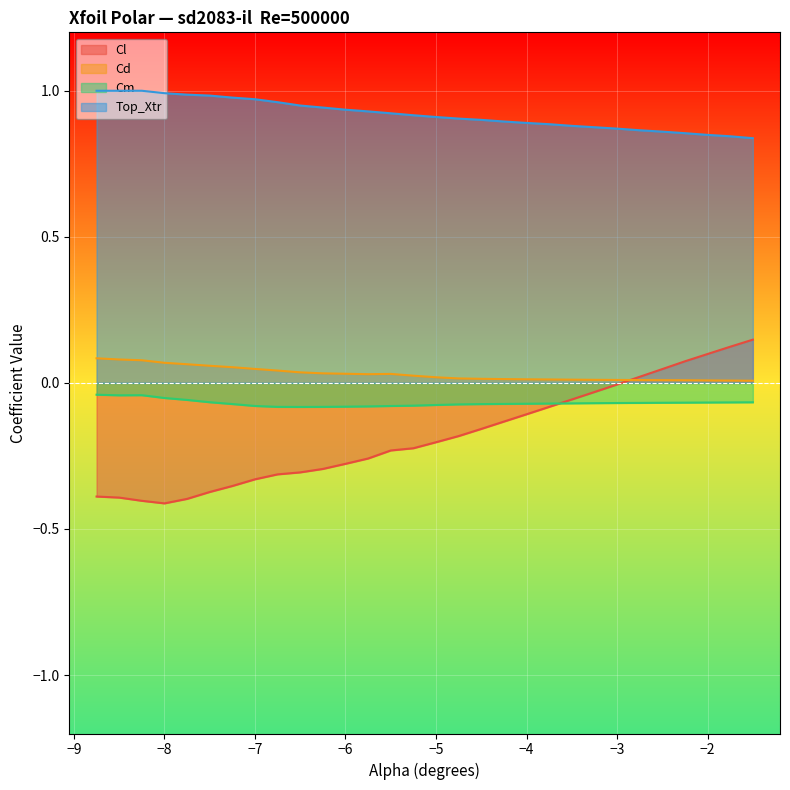

Which label corresponds to the largest value in the chart?

-8.75